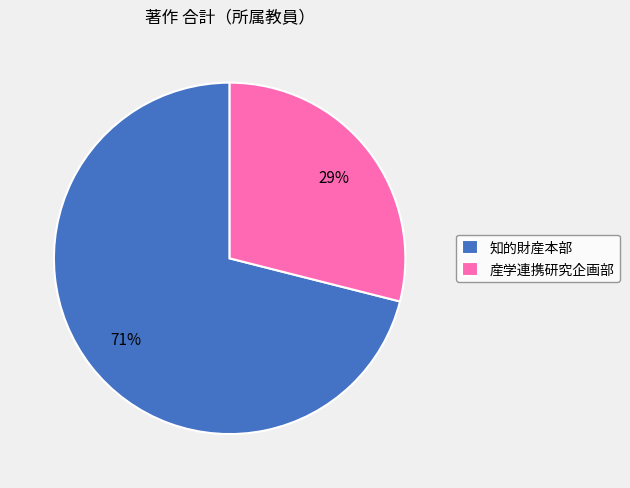

What is the majority slice?

知的財産本部